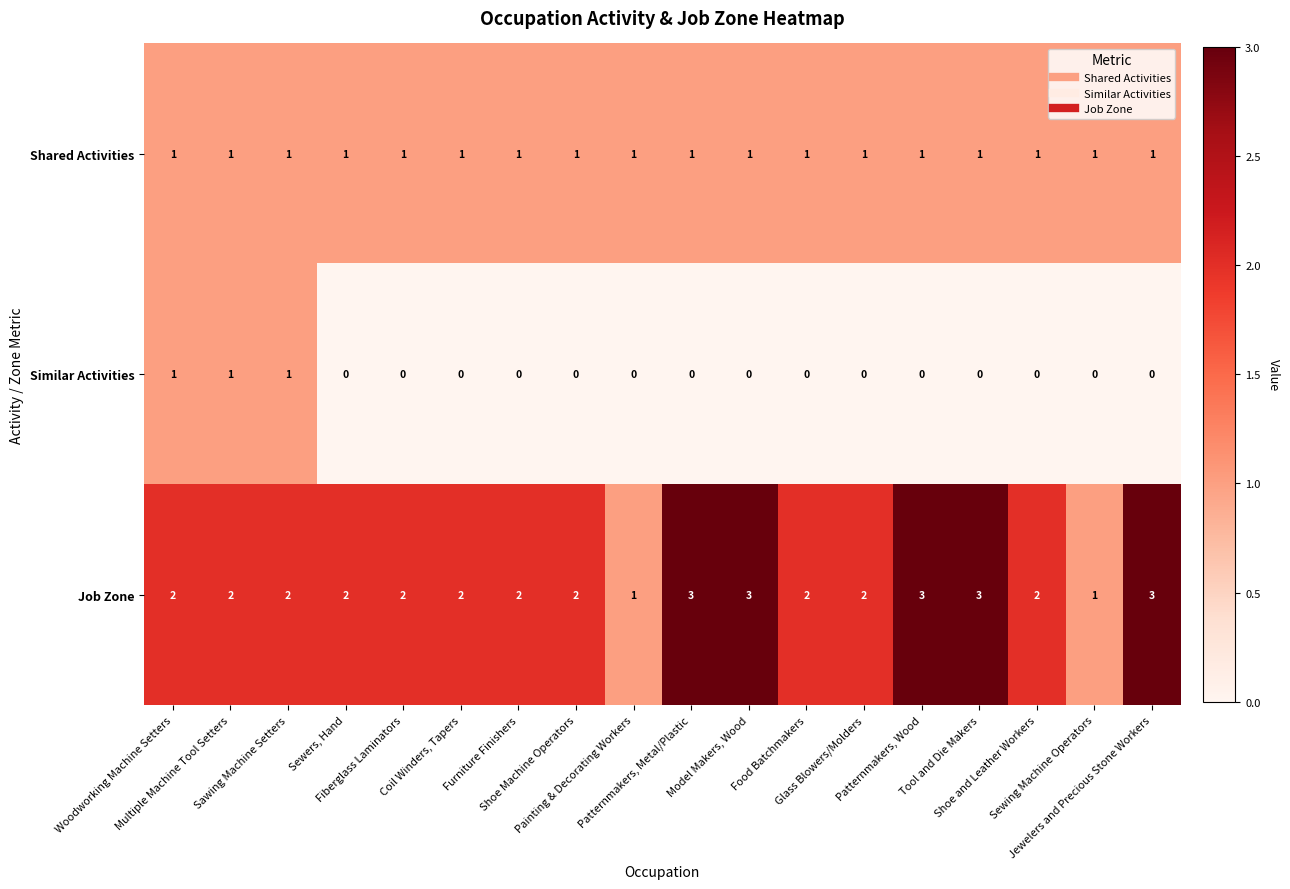

At how many categories does at least one series exceed 0?

18